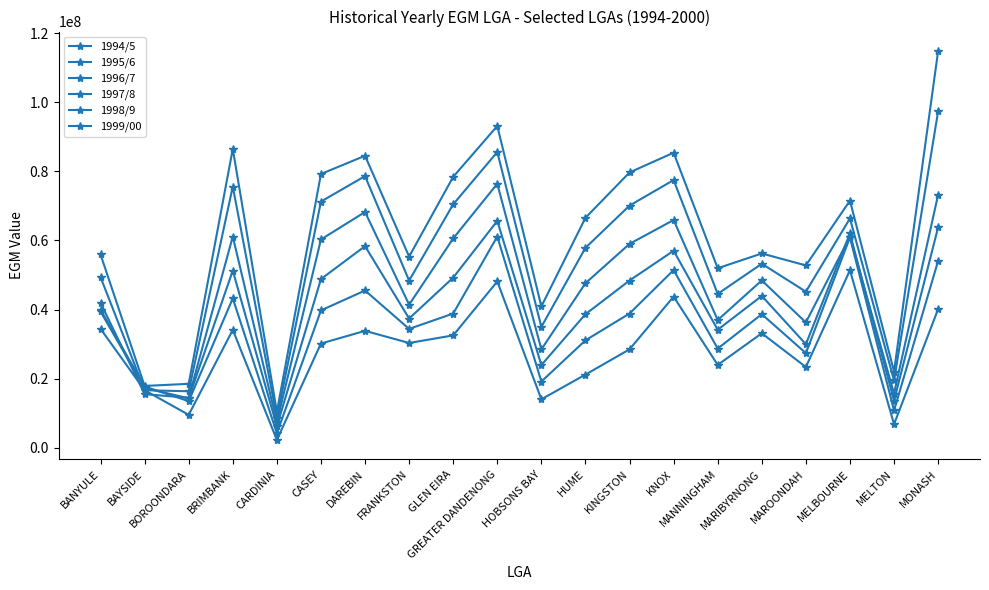

How many categories are shown in the chart?

20